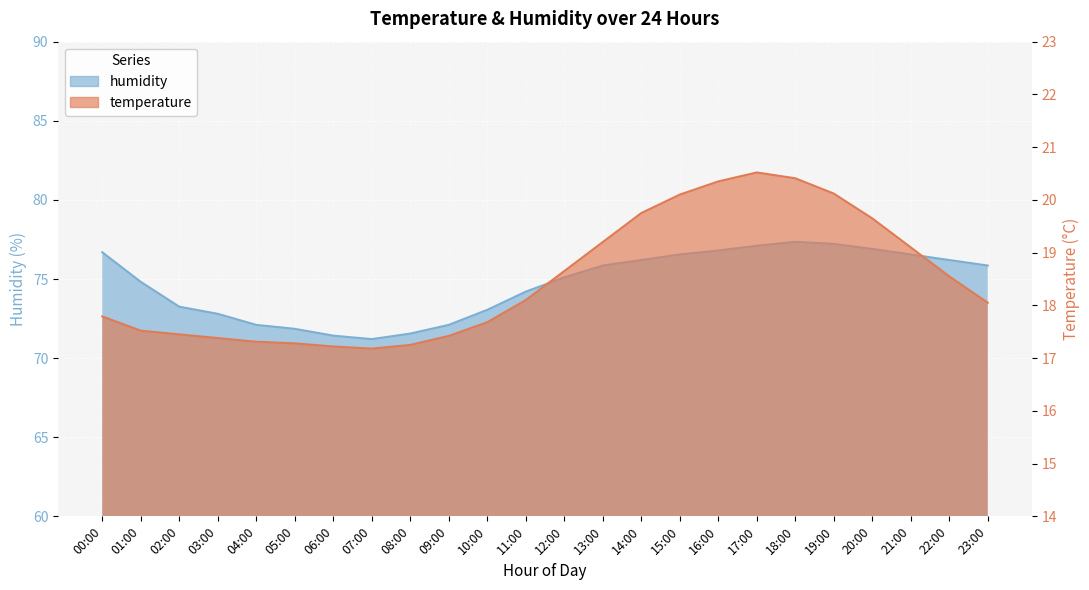

What is the minimum value for temperature?

17.2